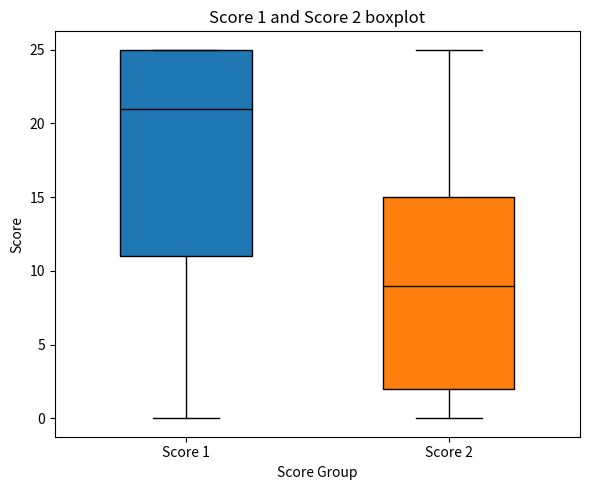

Which box's median line is the highest?

Score 1